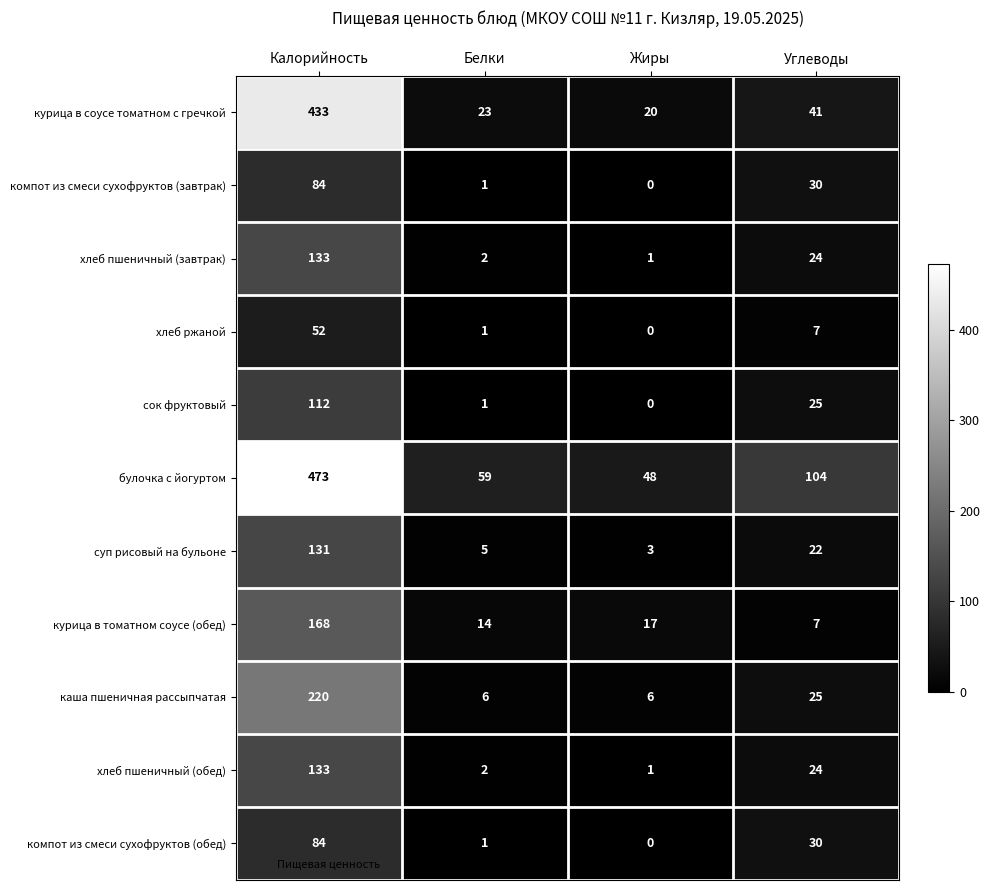

What is the approximate value of компот из смеси сухофруктов (обед) at Калорийность?

84